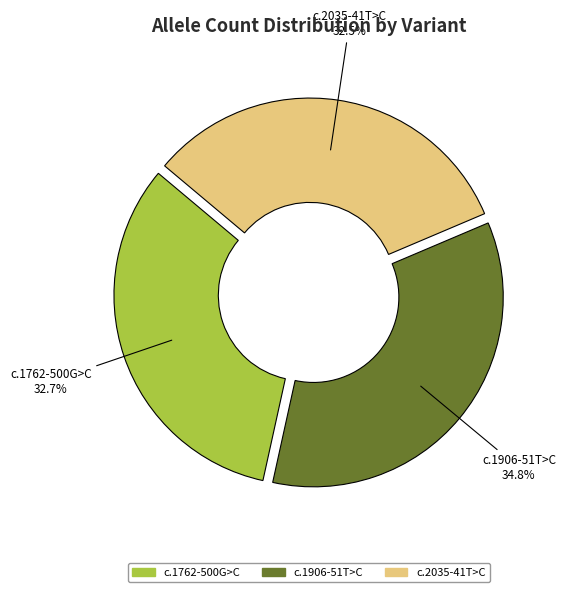

Is the sum of c.1762-500G>C and c.2035-41T>C greater than half?

Yes